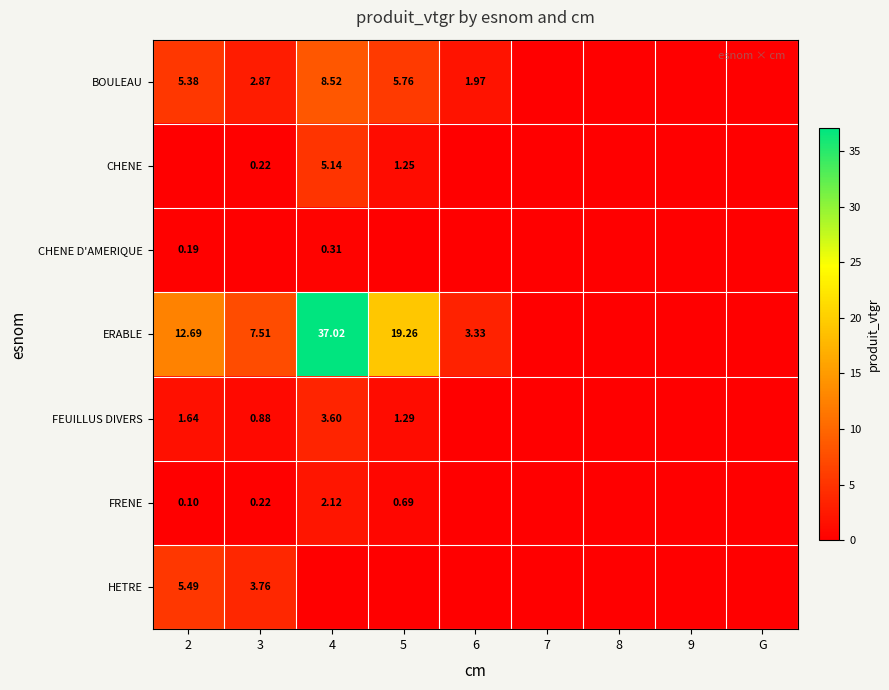

How many series are shown in this chart?

7